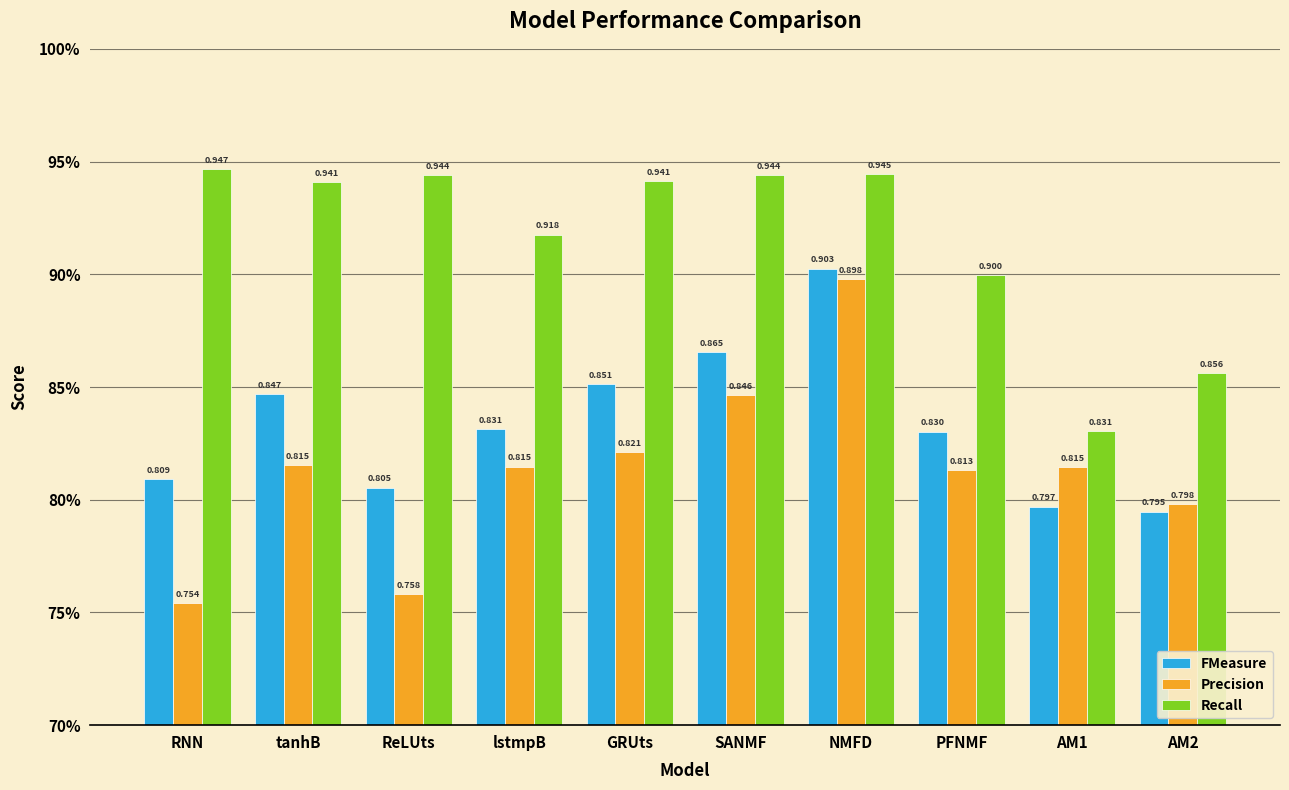

Reading left to right, extract all data points from this chart.

FMeasure: RNN=0.8	tanhB=0.8	ReLUts=0.8	lstmpB=0.8	GRUts=0.9	SANMF=0.9	NMFD=0.9	PFNMF=0.8	AM1=0.8	AM2=0.8
Precision: RNN=0.8	tanhB=0.8	ReLUts=0.8	lstmpB=0.8	GRUts=0.8	SANMF=0.8	NMFD=0.9	PFNMF=0.8	AM1=0.8	AM2=0.8
Recall: RNN=0.9	tanhB=0.9	ReLUts=0.9	lstmpB=0.9	GRUts=0.9	SANMF=0.9	NMFD=0.9	PFNMF=0.9	AM1=0.8	AM2=0.9